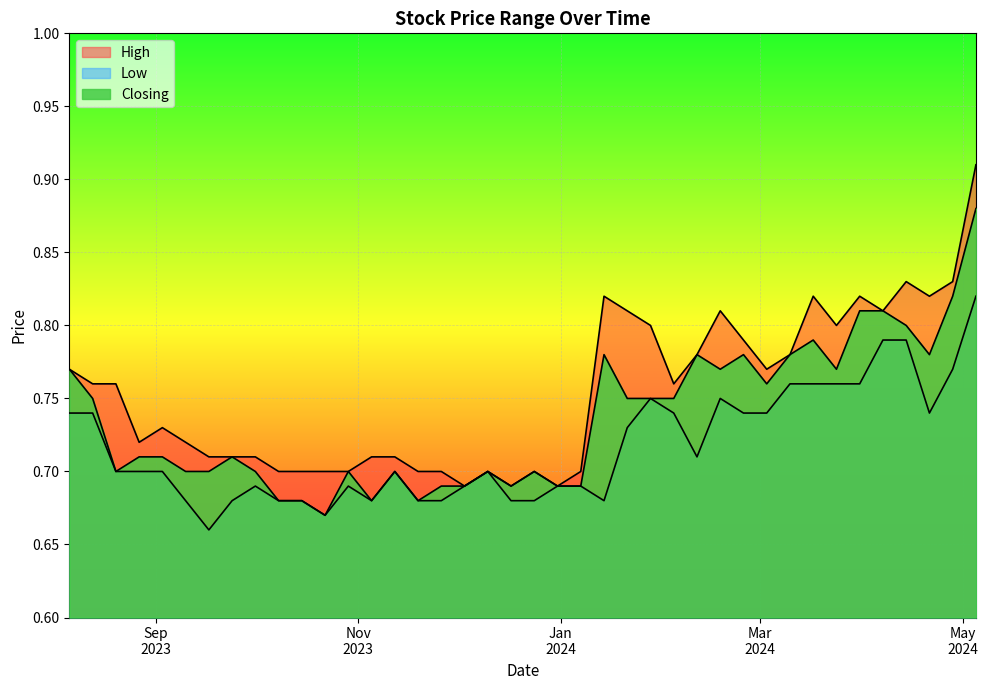

How many lines are shown in the chart?

3